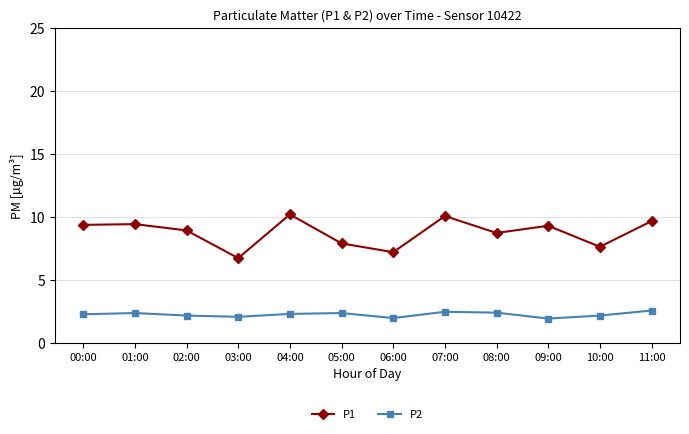

True or false: P2 has more than 1 interior local peaks.

True